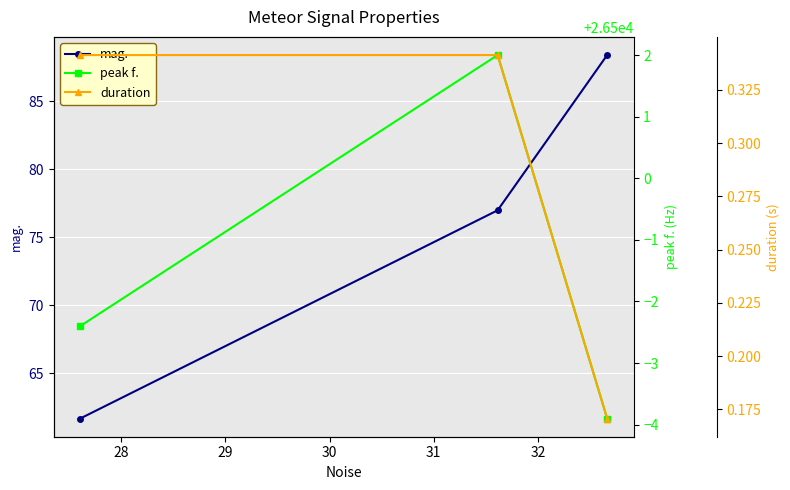

How many distinct data groups are displayed?

3